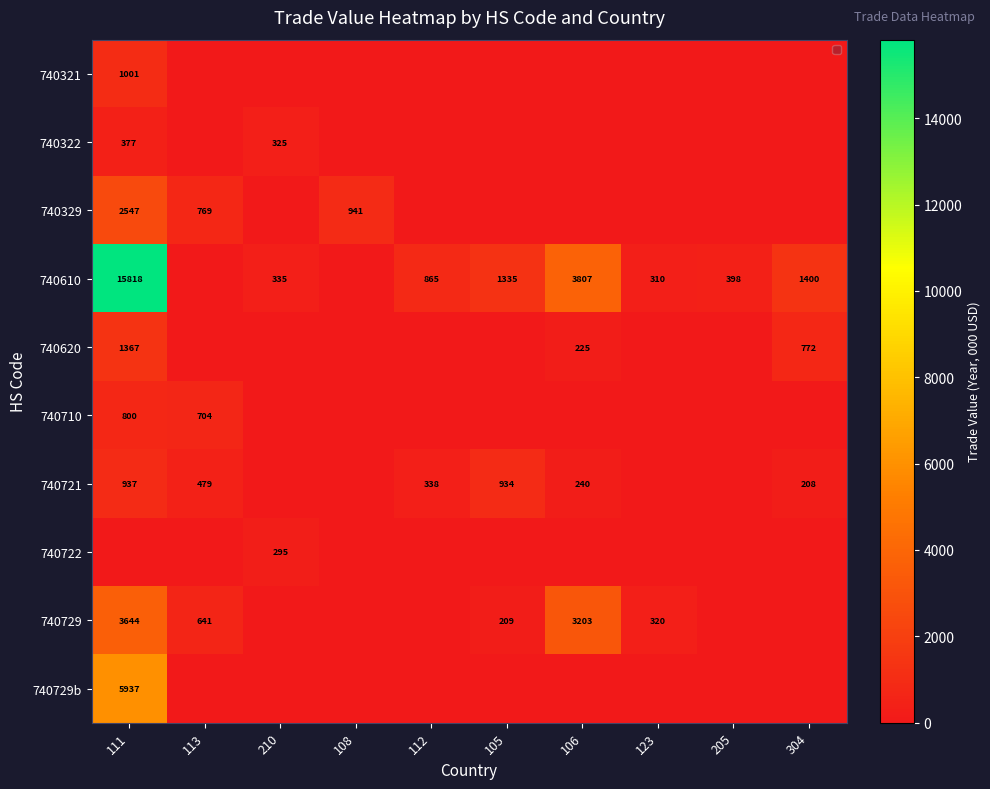

True or false: 740620 has a value of 462 at 304.

False